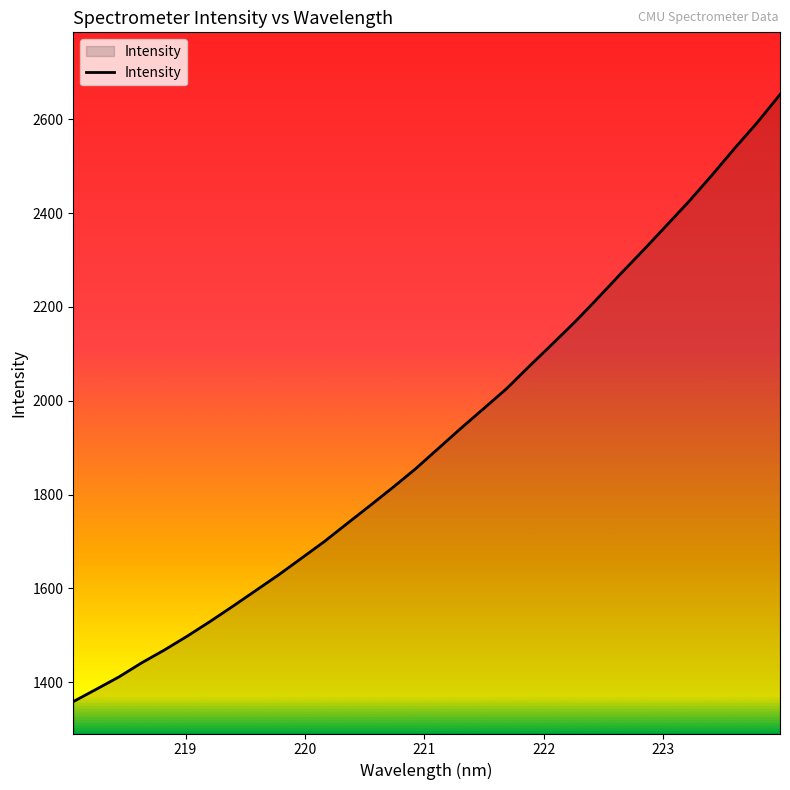

What is the minimum value shown in the chart?

1358.7